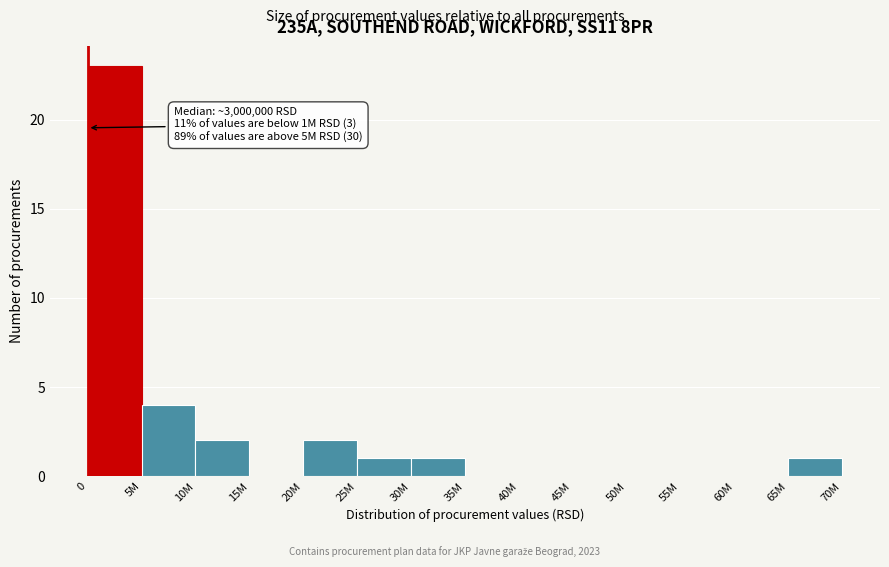

Reading right to left, list all the values displayed in this chart.

65M=1	60M=0	55M=0	50M=0	45M=0	40M=0	35M=0	30M=1	25M=1	20M=2	15M=0	10M=2	5M=4	0=23